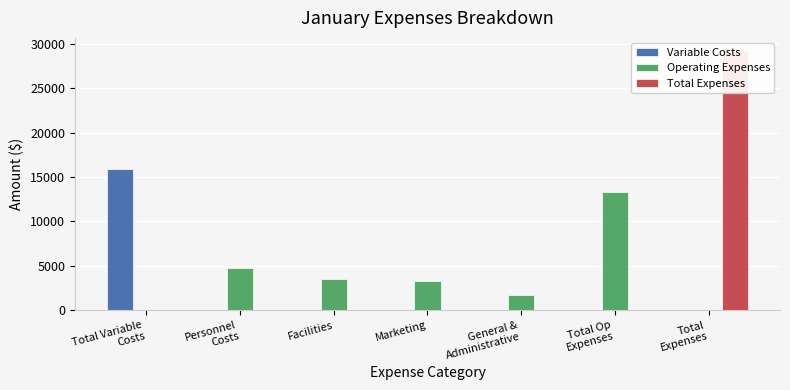

Reading right to left, list all the values displayed in this chart.

Variable Costs: 0	0	0	0	0	0	15950
Operating Expenses: 0	13250	1750	3300	3500	4700	0
Total Expenses: 29200	0	0	0	0	0	0